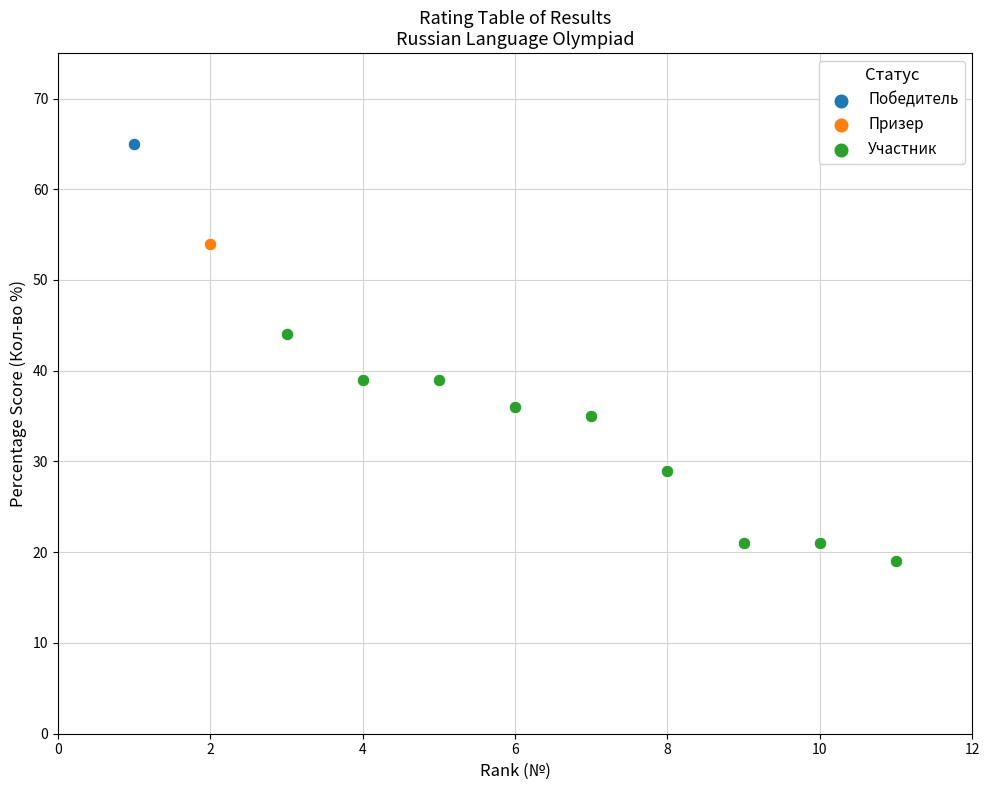

What are all the series names shown in the legend?

Победитель, Призер, Участник